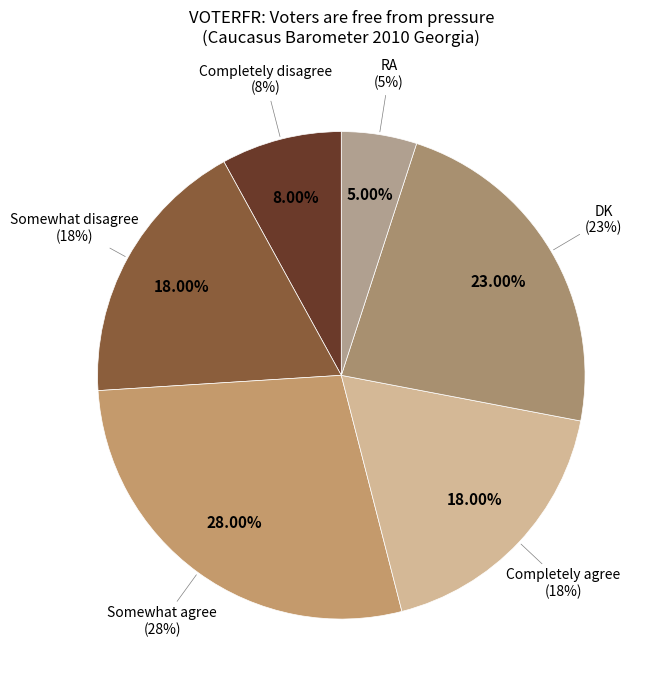

To the nearest percent, what is the difference between the DK and Somewhat agree slice percentages?

5%